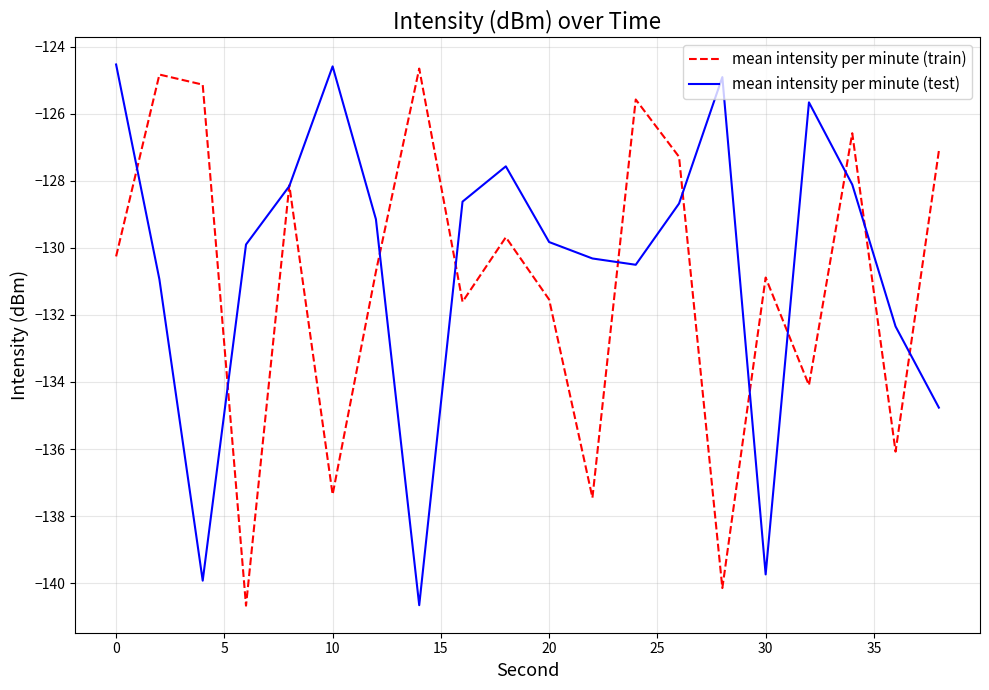

What is the maximum value for mean intensity per minute (train)?

-124.6